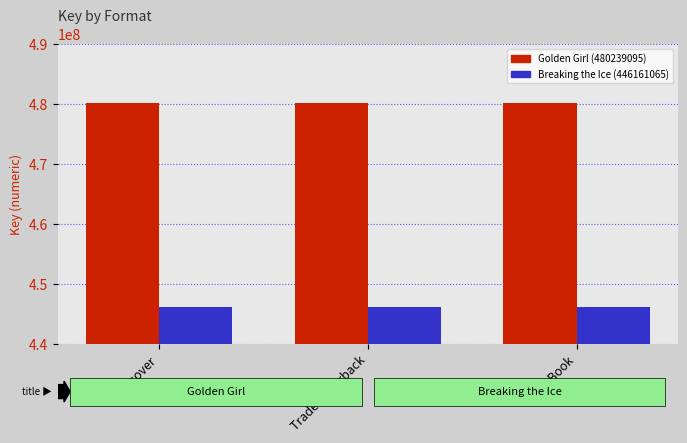

Reading left to right, list all the values displayed in this chart.

Golden Girl (480239095): 480239095	480239095	480239095
Breaking the Ice (446161065): 446161065	446161065	446161065